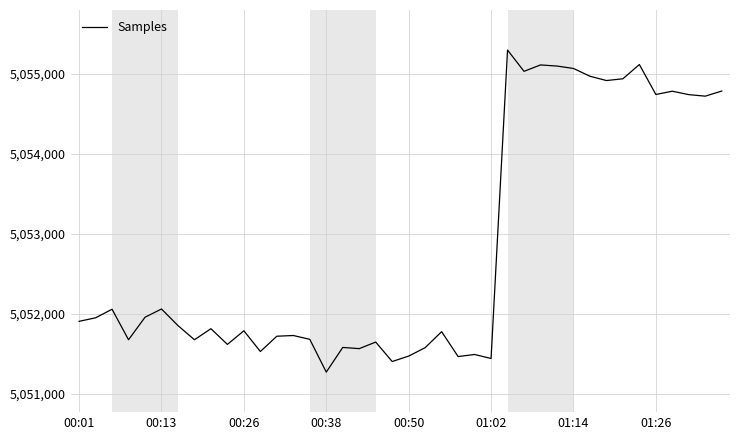

What is the maximum value shown in the chart?

5055294